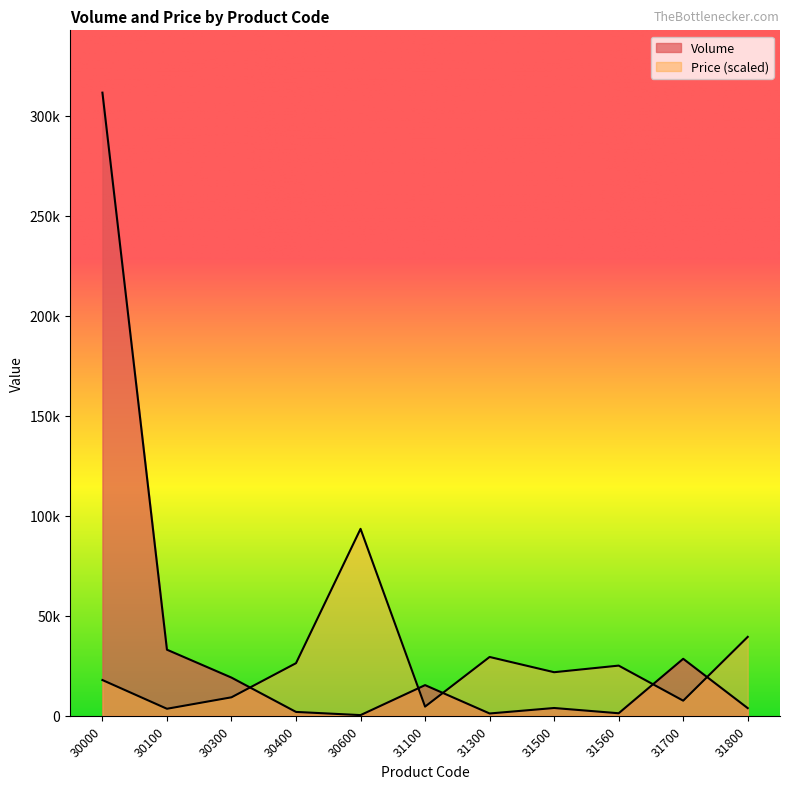

At which label is Volume closest to 155989?

30100